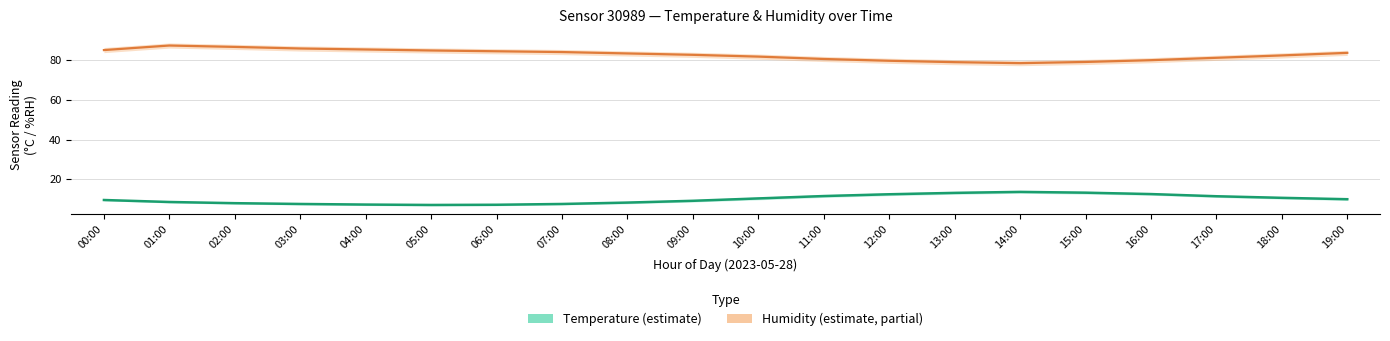

In Humidity (estimate), how many points are higher than both neighbors (excluding endpoints)?

1